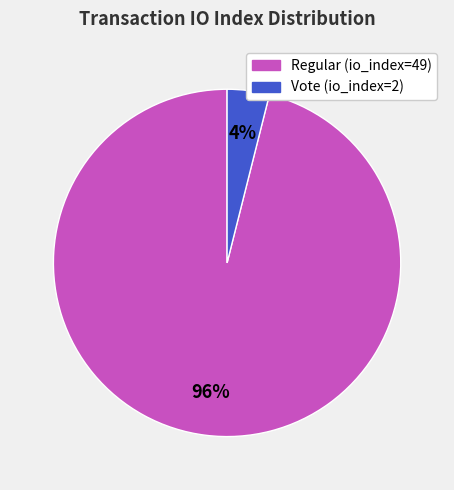

To the nearest percent, what percentage of the pie is Vote (io_index=2)?

4%